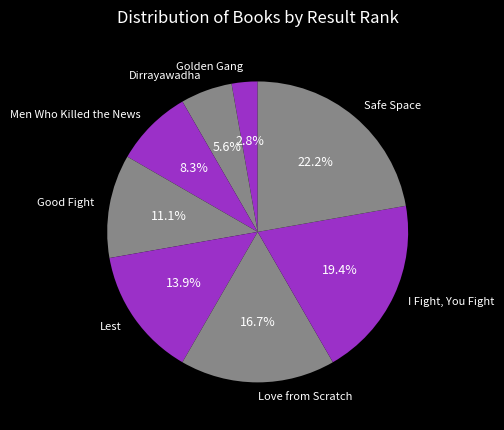

How many slices are in this pie chart?

8